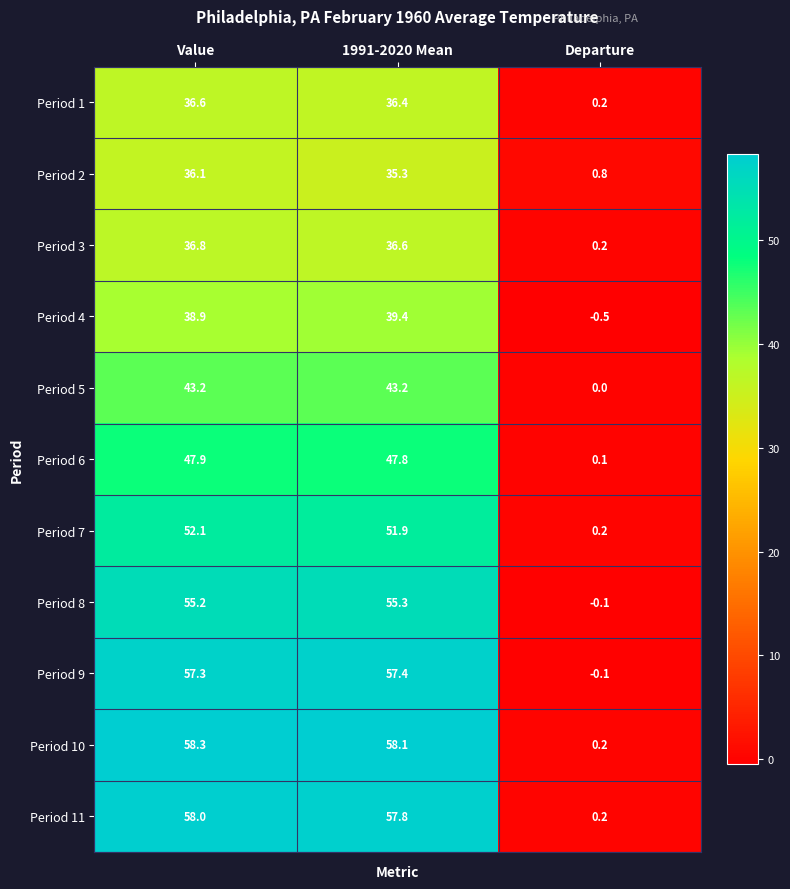

Is the value of Period 10 at Departure greater than the value of Period 9 at Value?

No